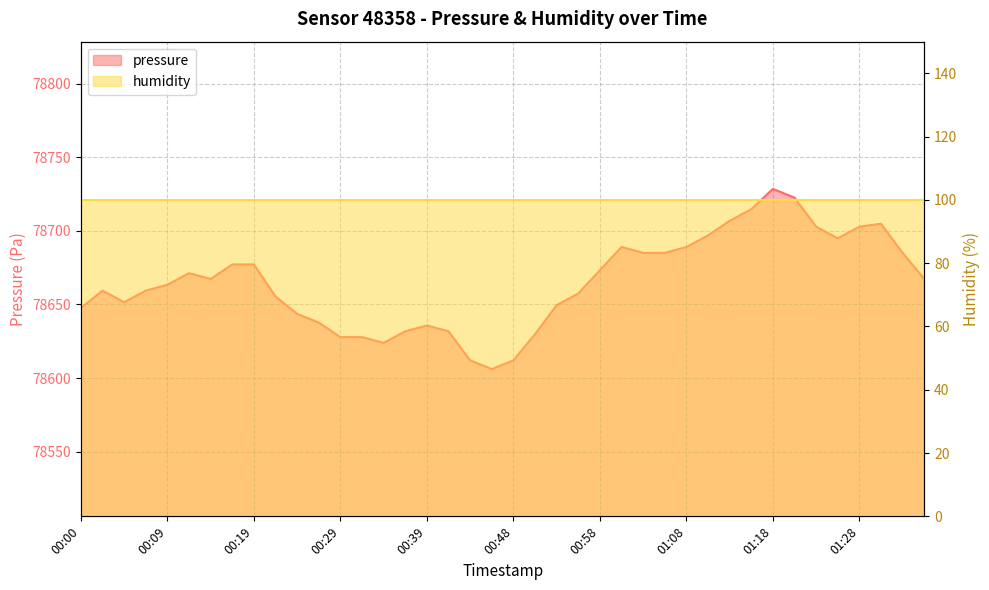

Rank the categories by value from highest to lowest.

01:18, 01:21, 01:16, 01:13, 01:31, 01:23, 01:28, 01:11, 01:26, 01:01, 01:08, 01:03, 01:06, 01:33, 00:17, 00:19, 00:58, 00:12, 00:14, 01:36, 00:09, 00:02, 00:07, 00:56, 00:22, 00:05, 00:53, 00:00, 00:24, 00:26, 00:39, 00:36, 00:41, 00:51, 00:29, 00:31, 00:34, 00:44, 00:48, 00:46